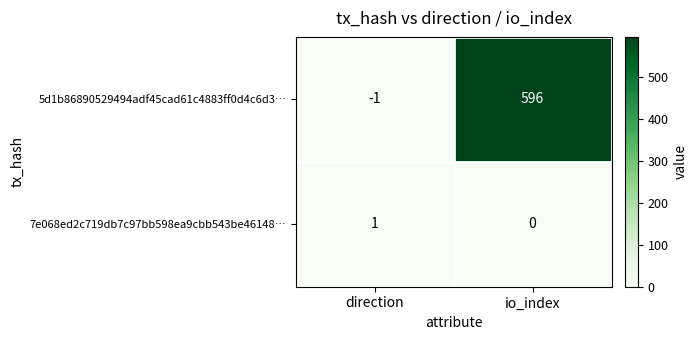

Reading left to right, list all the values displayed in this chart.

5d1b86890529494adf45cad61c4883ff0d4c6d3…: -1	596
7e068ed2c719db7c97bb598ea9cbb543be46148…: 1	0